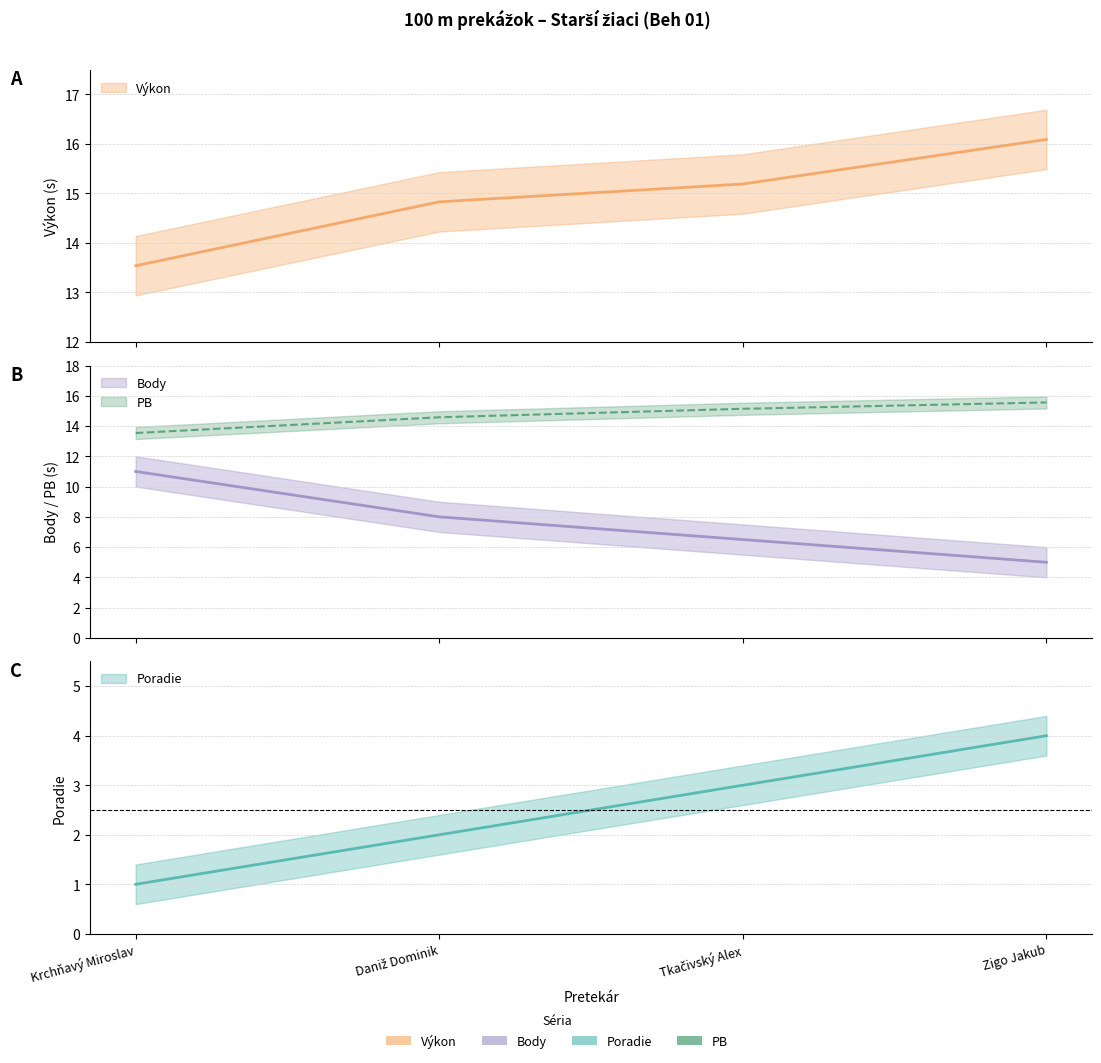

Reading left to right, extract all data points from this chart.

Poradie: Krchňavý Miroslav=1.0	Daniž Dominik=2.0	Tkačivský Alex=3.0	Zigo Jakub=4.0
Výkon: Krchňavý Miroslav=13.5	Daniž Dominik=14.8	Tkačivský Alex=15.2	Zigo Jakub=16.1
Body: Krchňavý Miroslav=11.0	Daniž Dominik=8.0	Tkačivský Alex=6.5	Zigo Jakub=5.0
PB: Krchňavý Miroslav=13.5	Daniž Dominik=14.6	Tkačivský Alex=15.1	Zigo Jakub=15.6